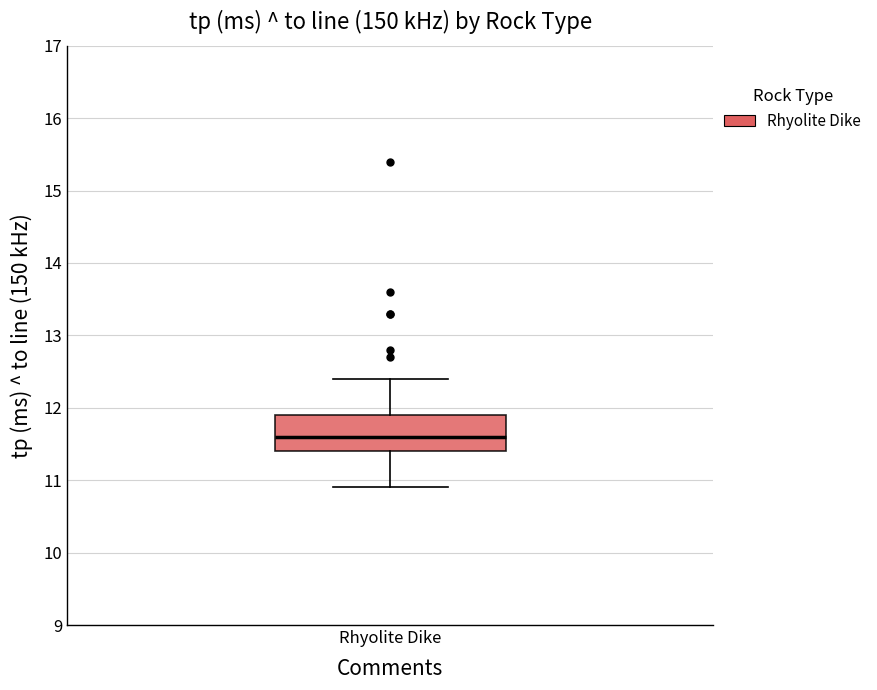

Where does the median line of the box for Rhyolite Dike sit on the y-axis? The values are not printed on the chart, so give them approximately, as read against the axis.

11.6